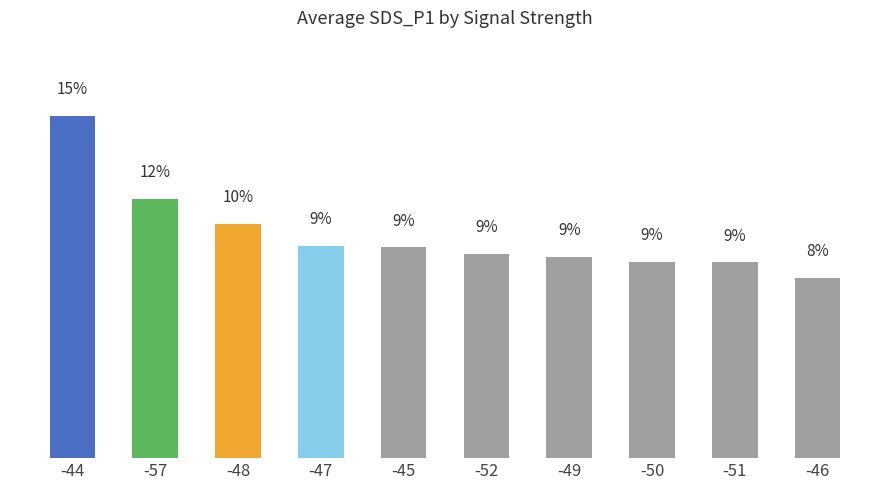

What is the change in value from -48 to -49?

-1.5